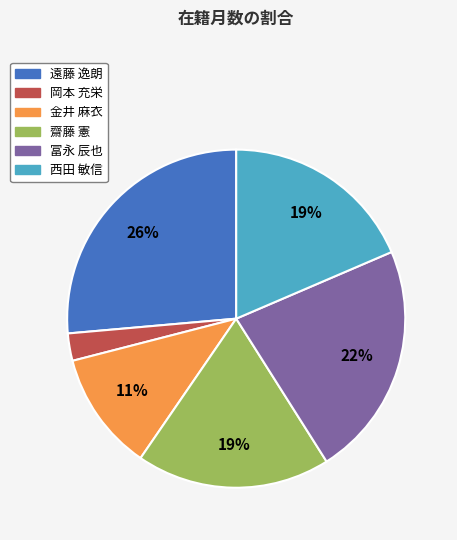

How many segments does this pie chart have?

6